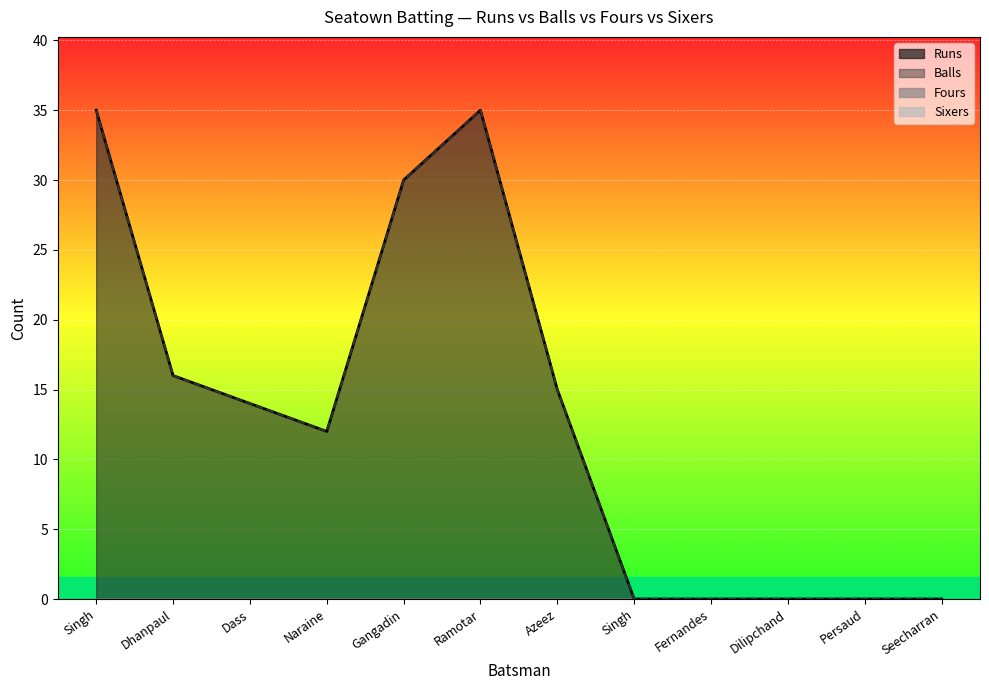

True or false: Balls and Runs cross at least once.

False